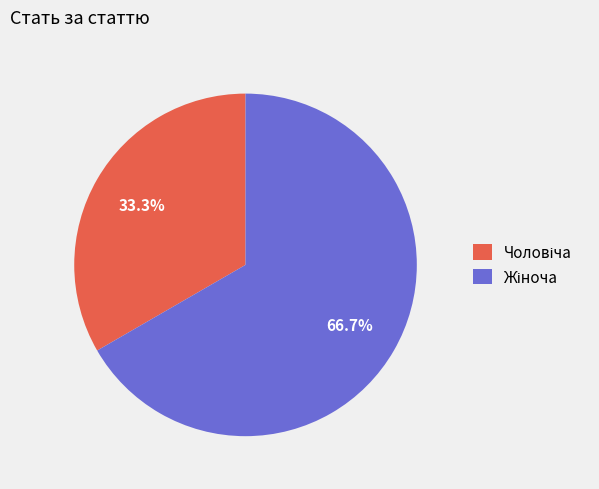

Is there a majority slice in this chart?

Yes